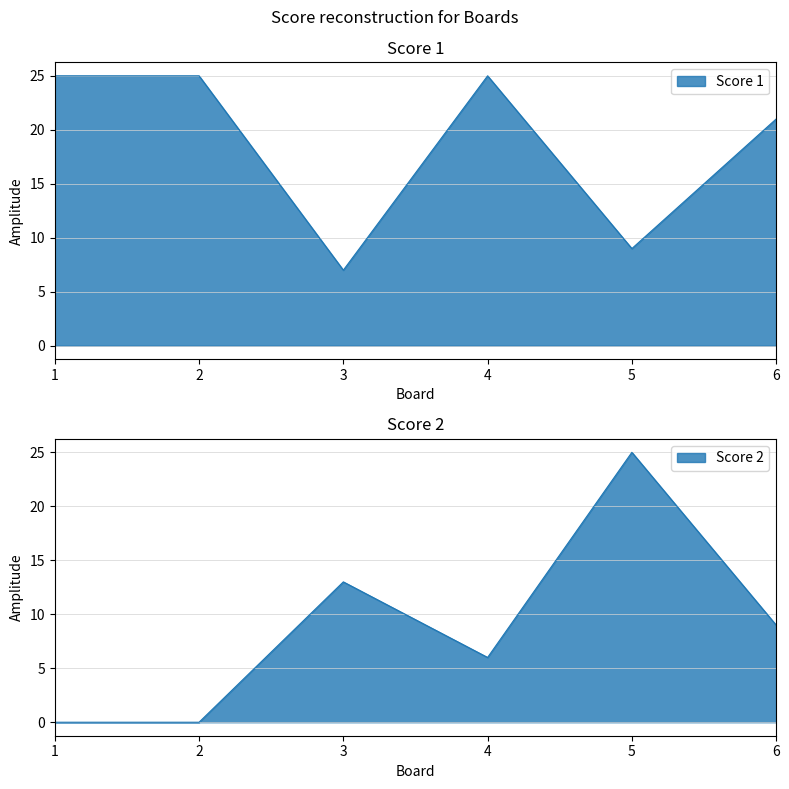

True or false: Score 2 has a value of 9 at 6.

True